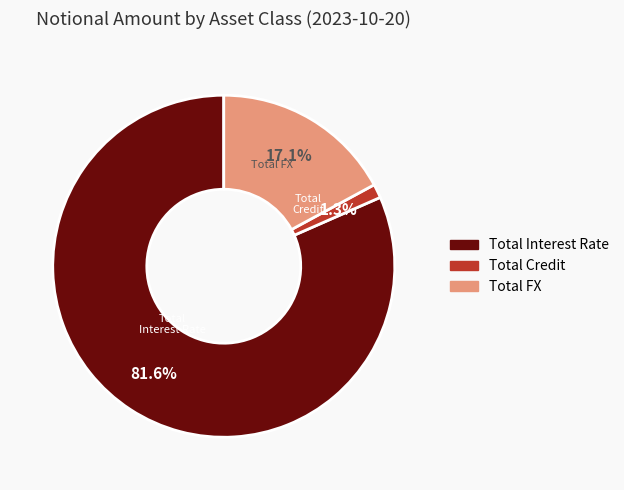

How many slices are in this pie chart?

3